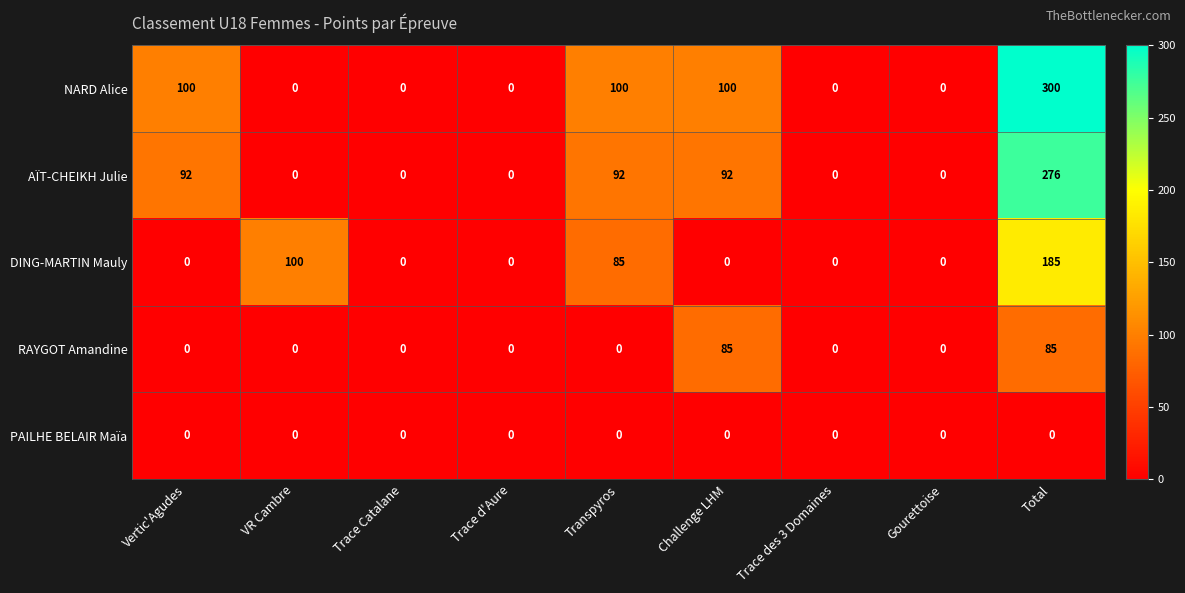

What is the spread (max minus min) of values at Total?

300